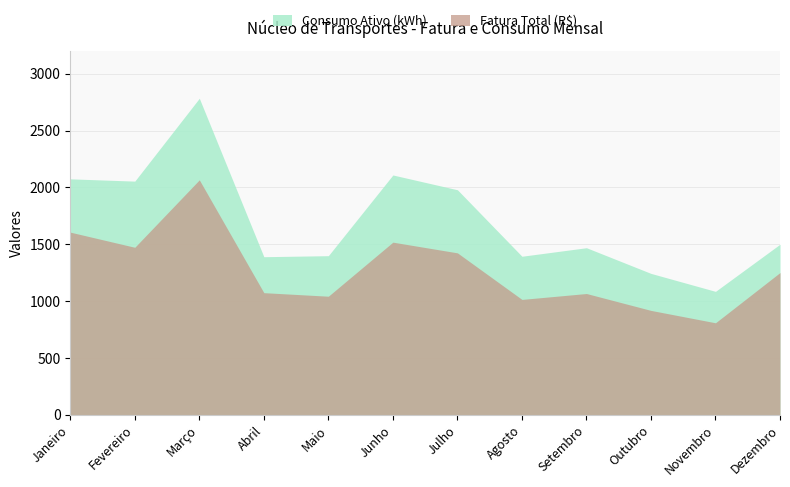

What is the maximum value for Consumo Ativo (kWh)?

2784.0